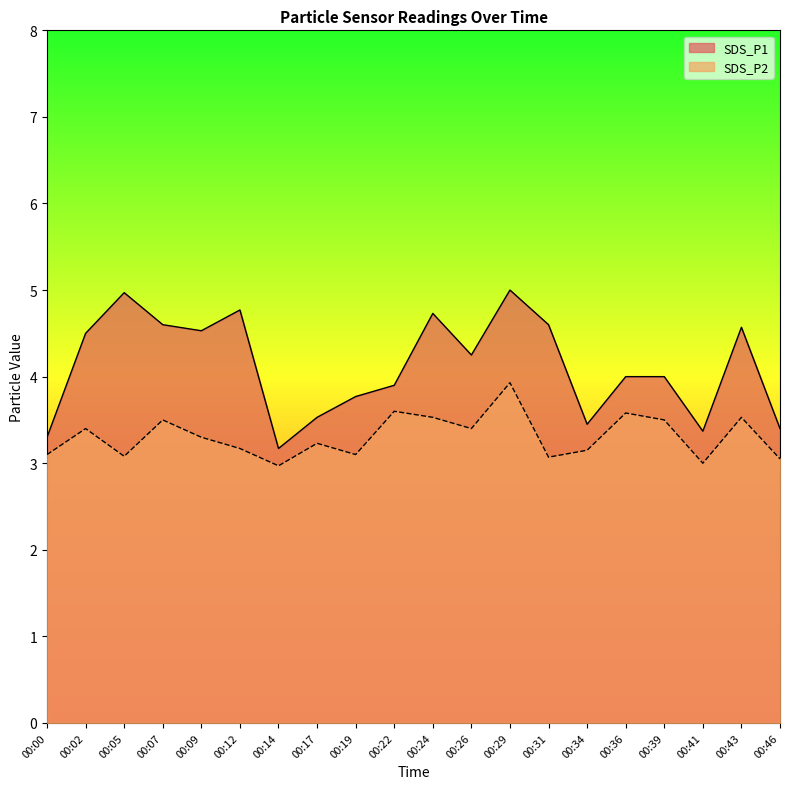

Between 00:17 and 00:12, which is larger?

00:12